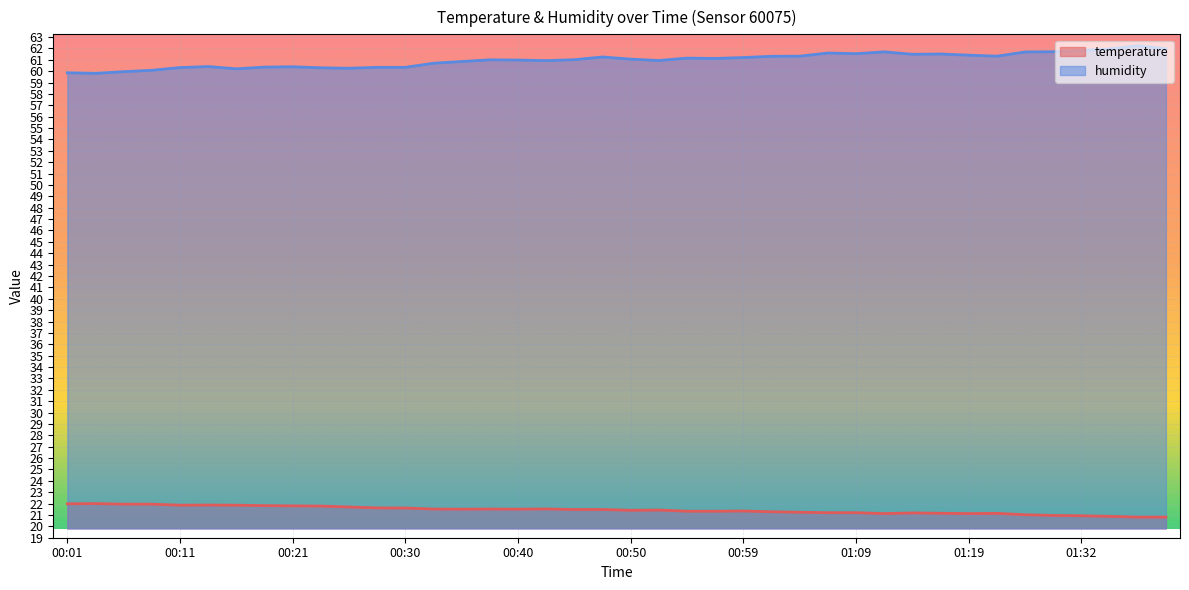

Where is the first local maximum for humidity?

00:13